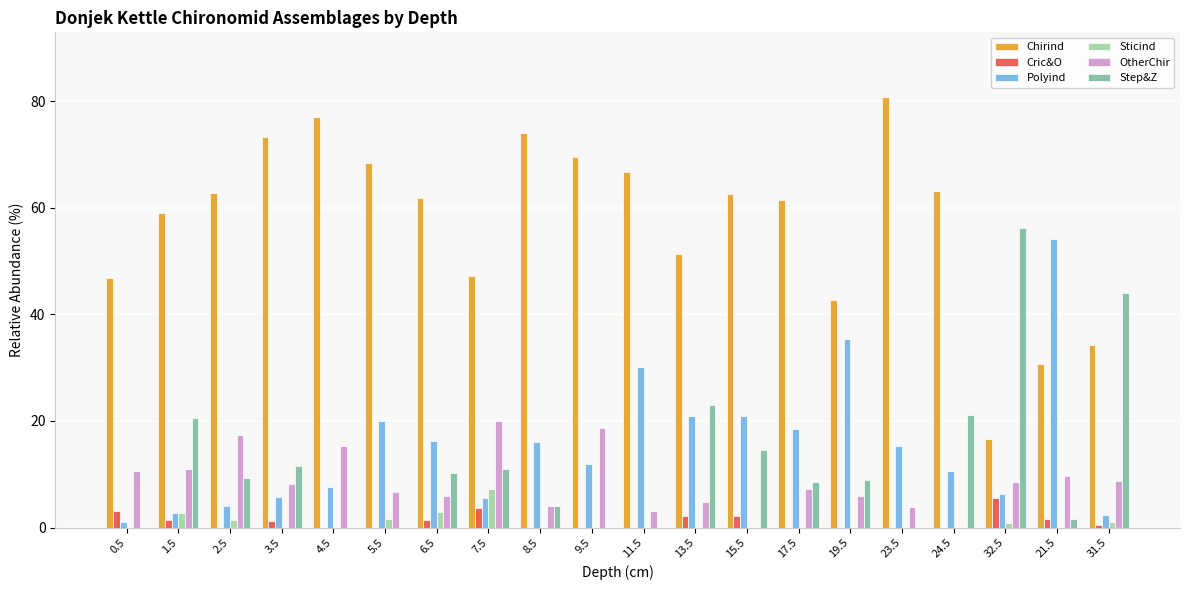

How many values in the Polyind series exceed 15?

10